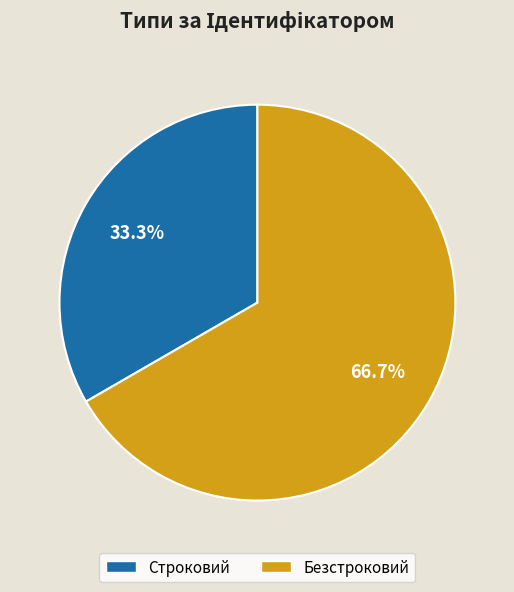

How much of the chart is everything except Безстроковий?

33.3%